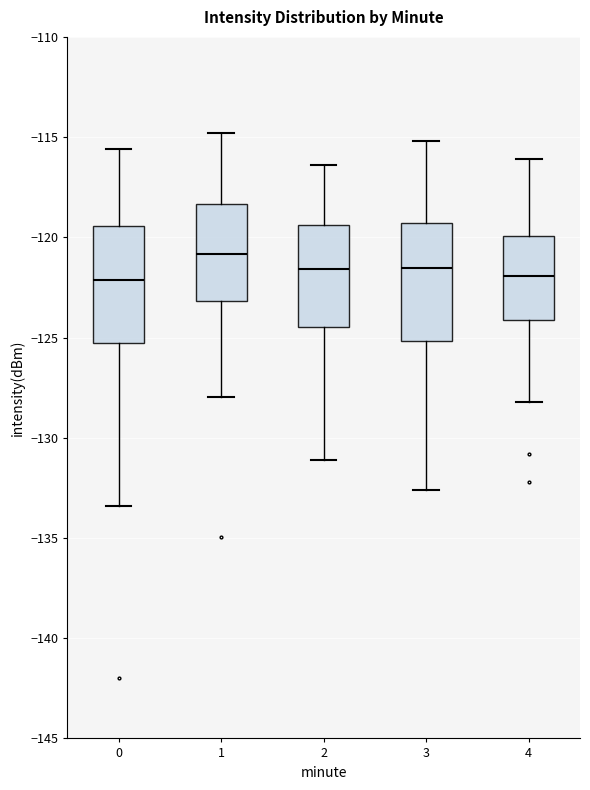

Reading left to right, read every box against the y-axis: the position of its median line, the range the box covers, and the ends of its whiskers. The values are not printed on the chart, so give them approximately, as read against the axis.

0: median -122.0, box -125.5 to -119.5, whiskers -133.5 to -115.5
1: median -121.0, box -123.0 to -118.5, whiskers -128.0 to -115.0
2: median -121.5, box -124.5 to -119.5, whiskers -131.0 to -116.5
3: median -121.5, box -125.0 to -119.5, whiskers -132.5 to -115.0
4: median -122.0, box -124.0 to -120.0, whiskers -128.0 to -116.0